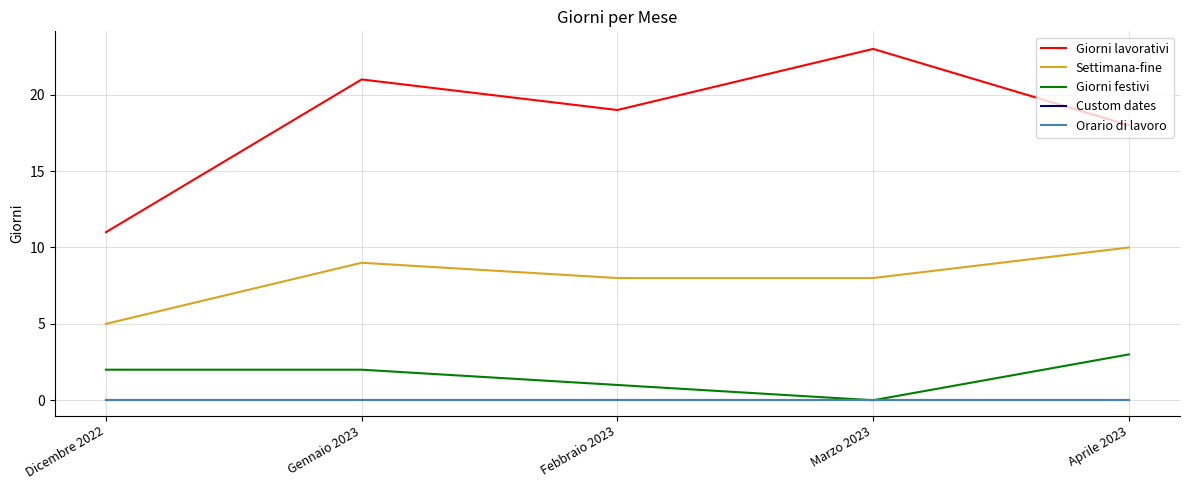

The value of Settimana-fine at Aprile 2023 is 17. True or false?

False